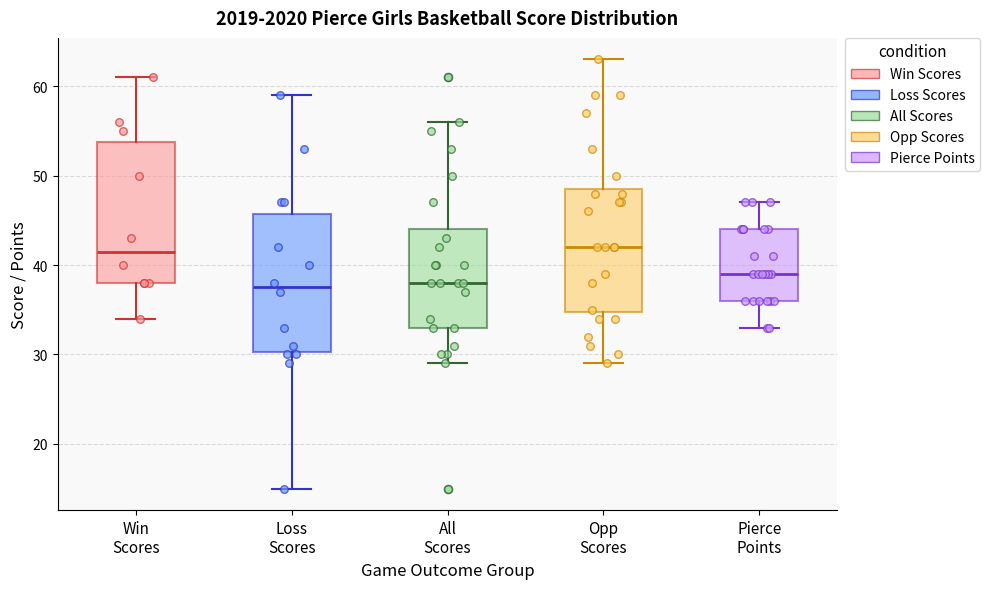

Reading left to right, transcribe this box plot: for each box, give where its median line is, the range the box spans, and where its two whiskers end, as read against the y-axis. The values are not printed on the chart, so give them approximately, as read against the axis.

Win Scores: median 42, box 38 to 54, whiskers 34 to 61
Loss Scores: median 38, box 30 to 46, whiskers 15 to 59
All Scores: median 38, box 33 to 44, whiskers 29 to 56
Opp Scores: median 42, box 35 to 49, whiskers 29 to 63
Pierce Points: median 39, box 36 to 44, whiskers 33 to 47